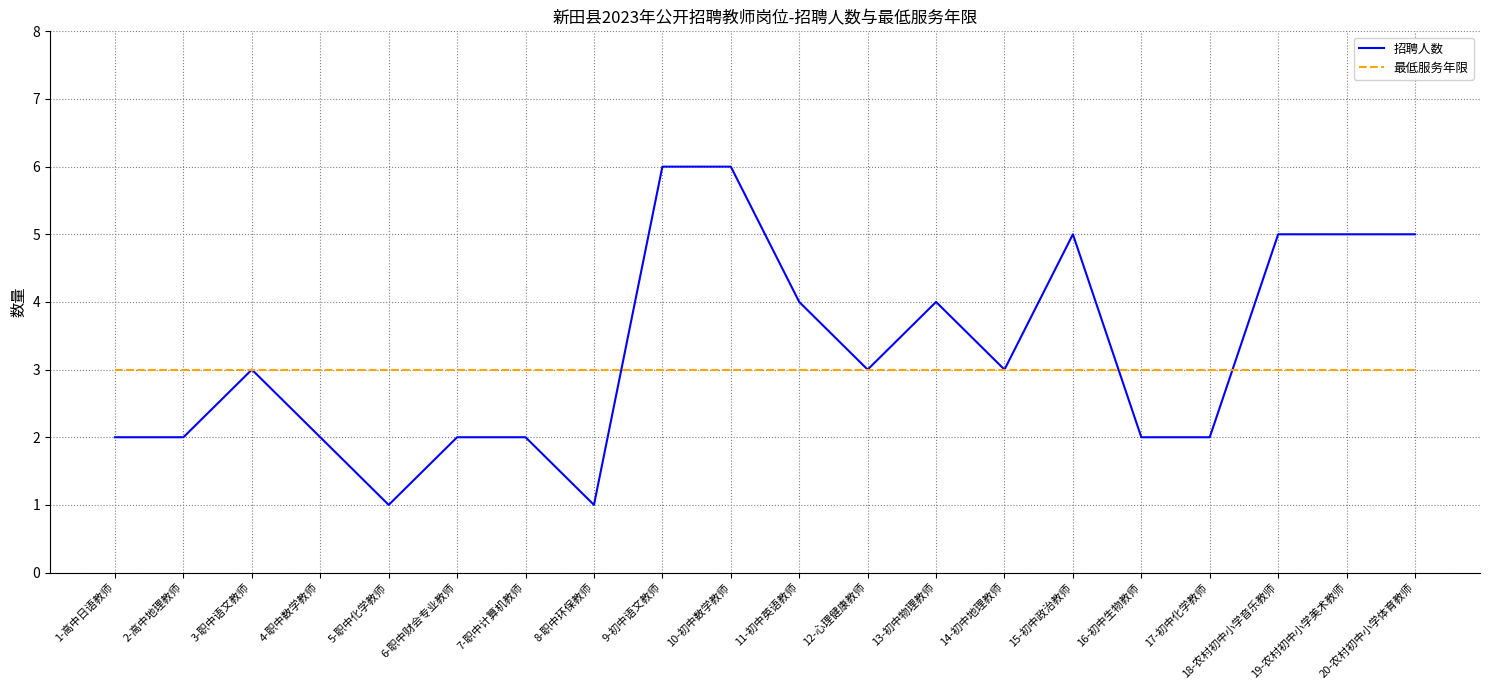

What position from the left is 18-农村初中小学音乐教师?

18